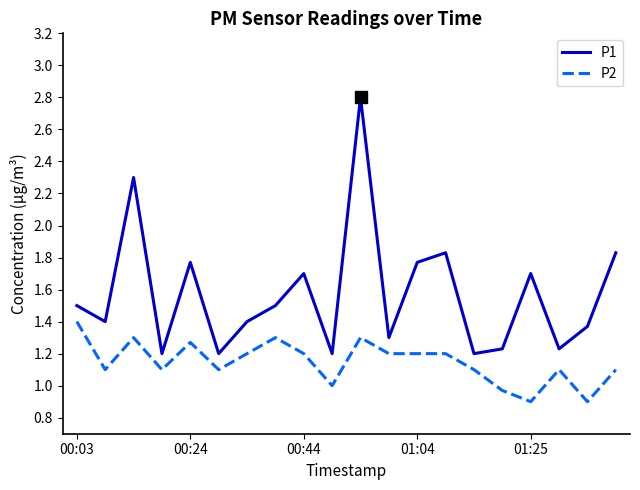

True or false: P2 and P1 cross at least once.

False